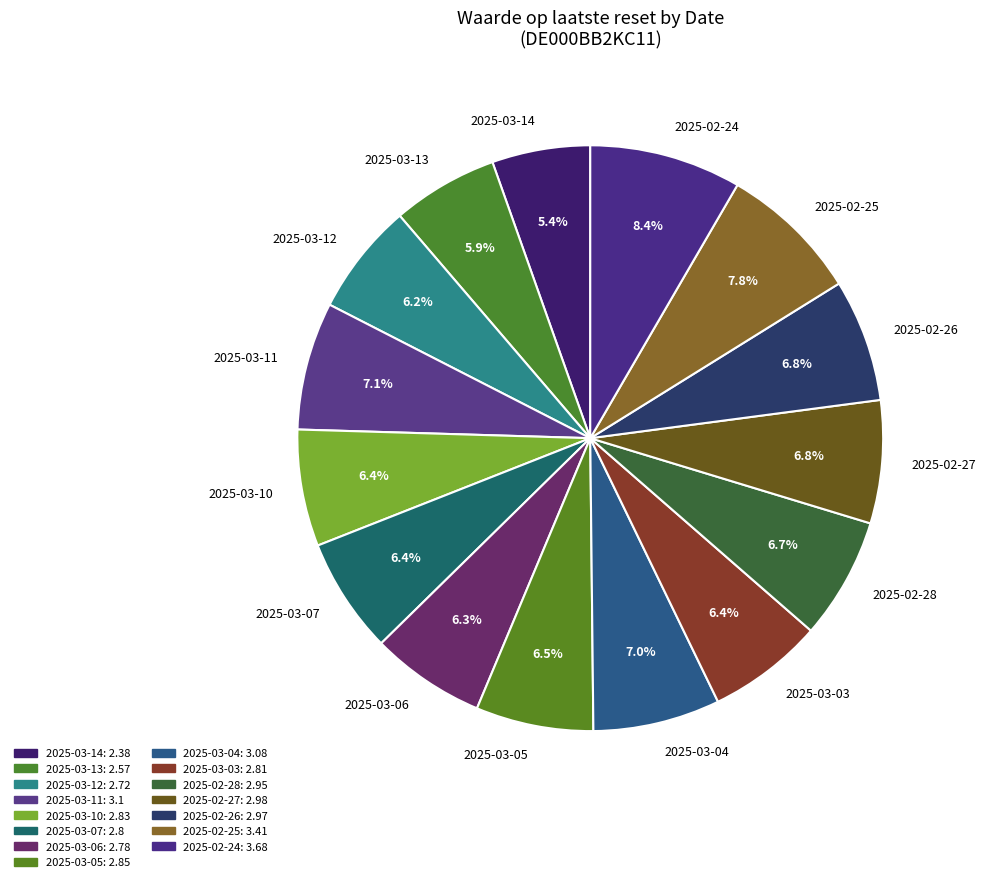

Between 2025-02-27 and 2025-03-12, which is larger?

2025-02-27